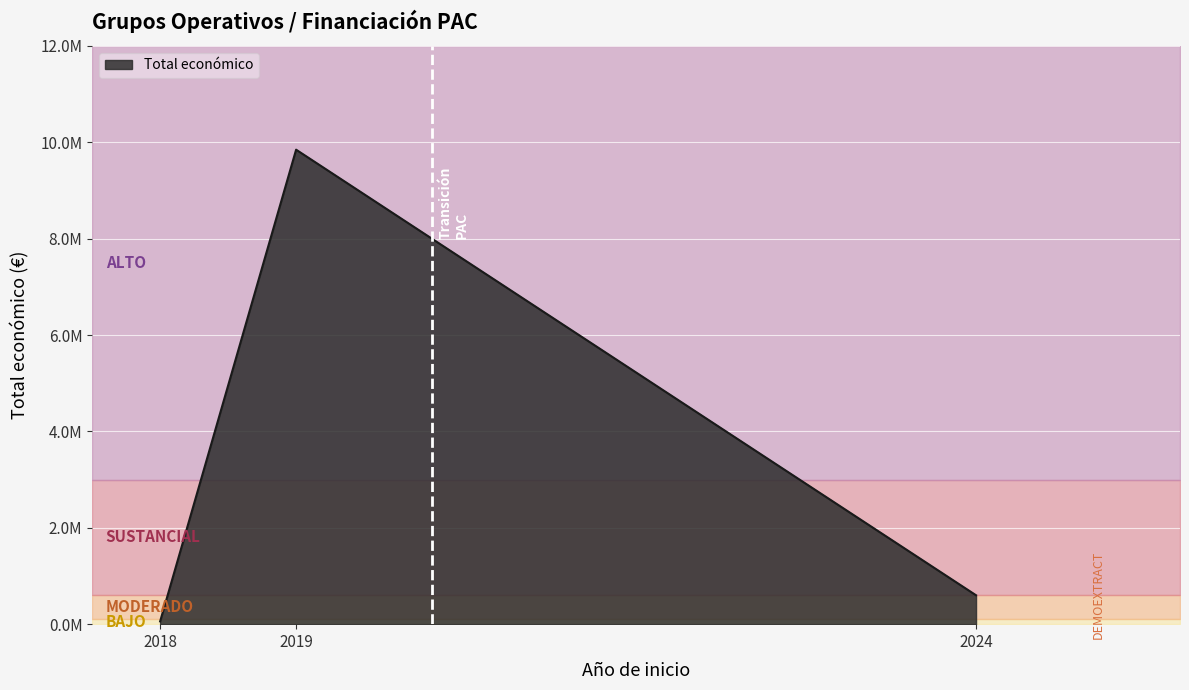

The value at 2018 is 57500. True or false?

True